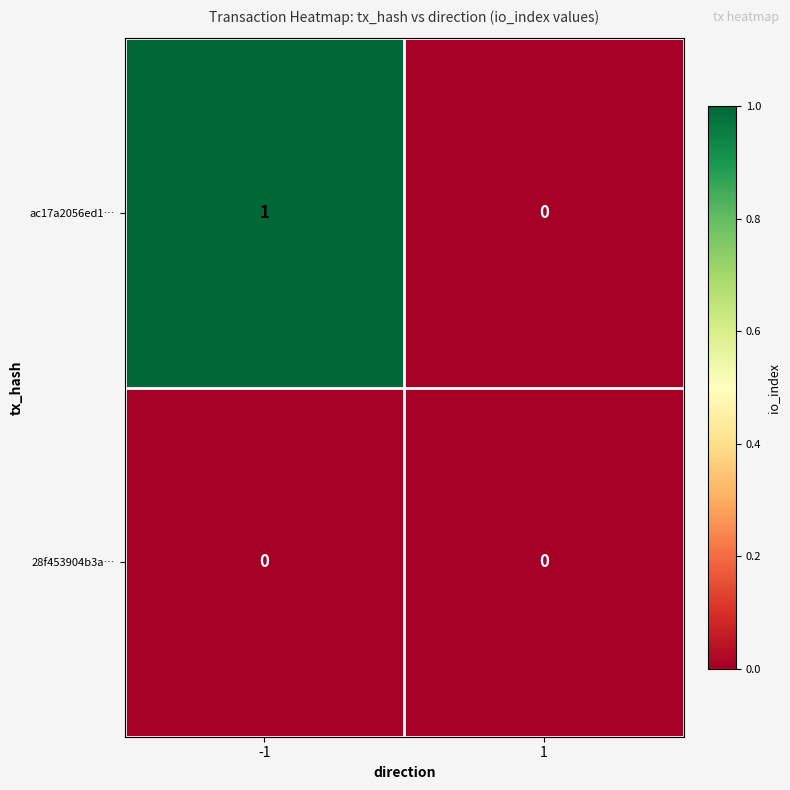

Reading left to right, what are all the values shown in this chart?

ac17a2056ed1…: -1=1	1=0
28f453904b3a…: -1=0	1=0